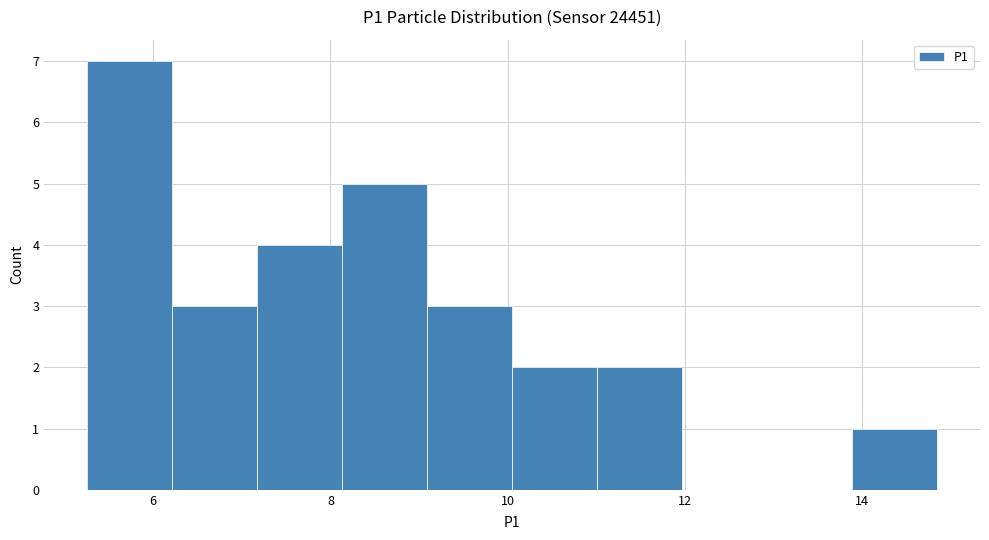

How tall is the bar that spans 7.2 to 8.2 on the x-axis? Neither the bar edges nor the heights are printed on the chart, so give them approximately, as read against the axes.

4